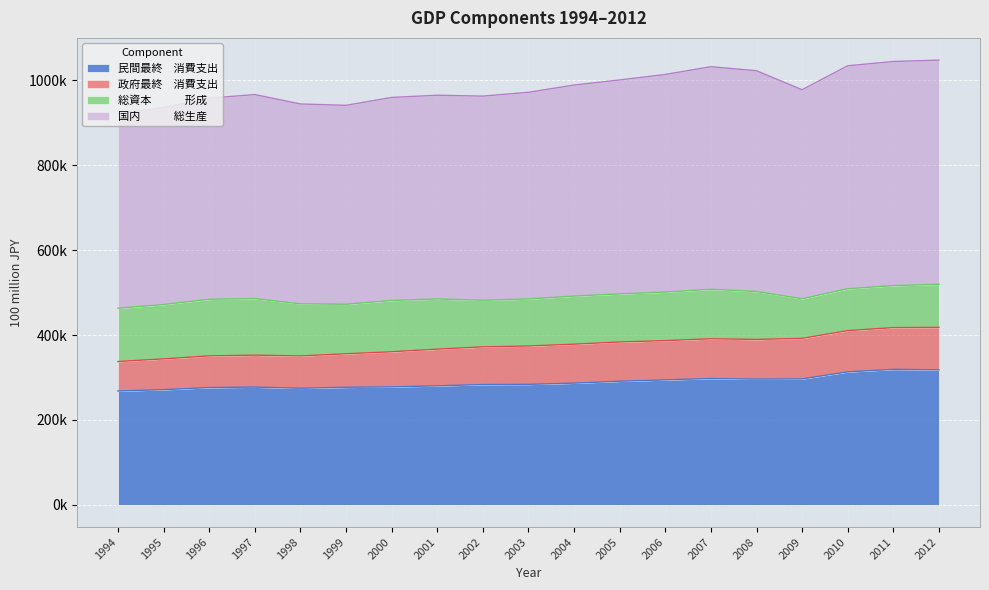

How many interior local valleys does the 民間最終　消費支出 series have?

2